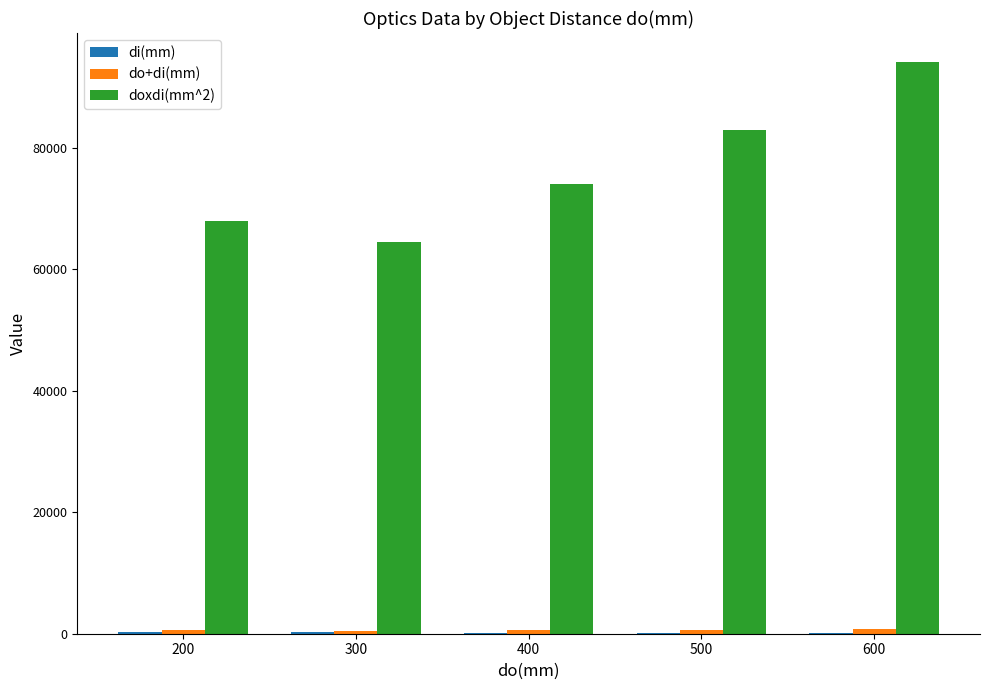

Is it true that doxdi(mm^2) equals 31584 at 500?

False